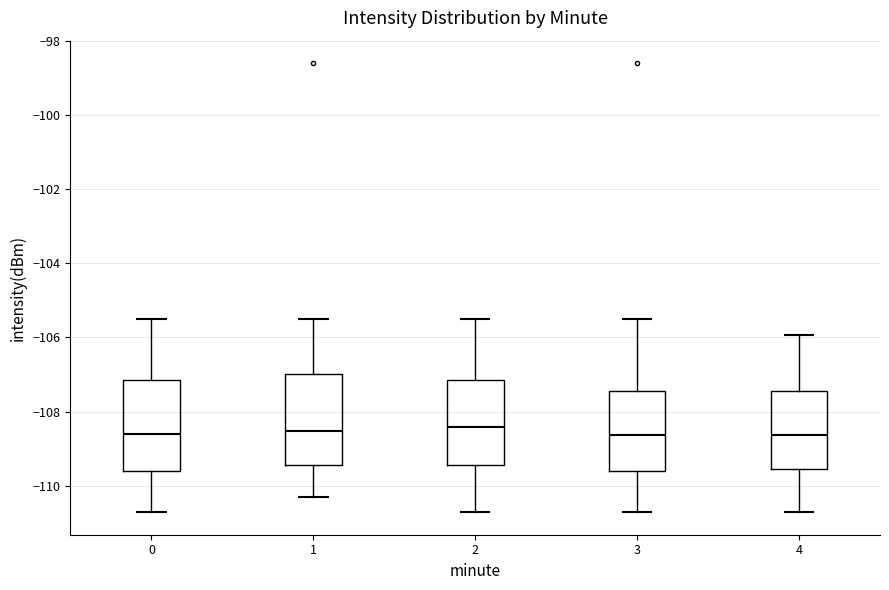

Reading left to right, transcribe this box plot: for each box, give where its median line is, the range the box spans, and where its two whiskers end, as read against the y-axis. The values are not printed on the chart, so give them approximately, as read against the axis.

0: median -108.6, box -109.6 to -107.2, whiskers -110.8 to -105.6
1: median -108.6, box -109.4 to -107.0, whiskers -110.4 to -105.6
2: median -108.4, box -109.4 to -107.2, whiskers -110.8 to -105.6
3: median -108.6, box -109.6 to -107.4, whiskers -110.8 to -105.6
4: median -108.6, box -109.6 to -107.4, whiskers -110.8 to -106.0